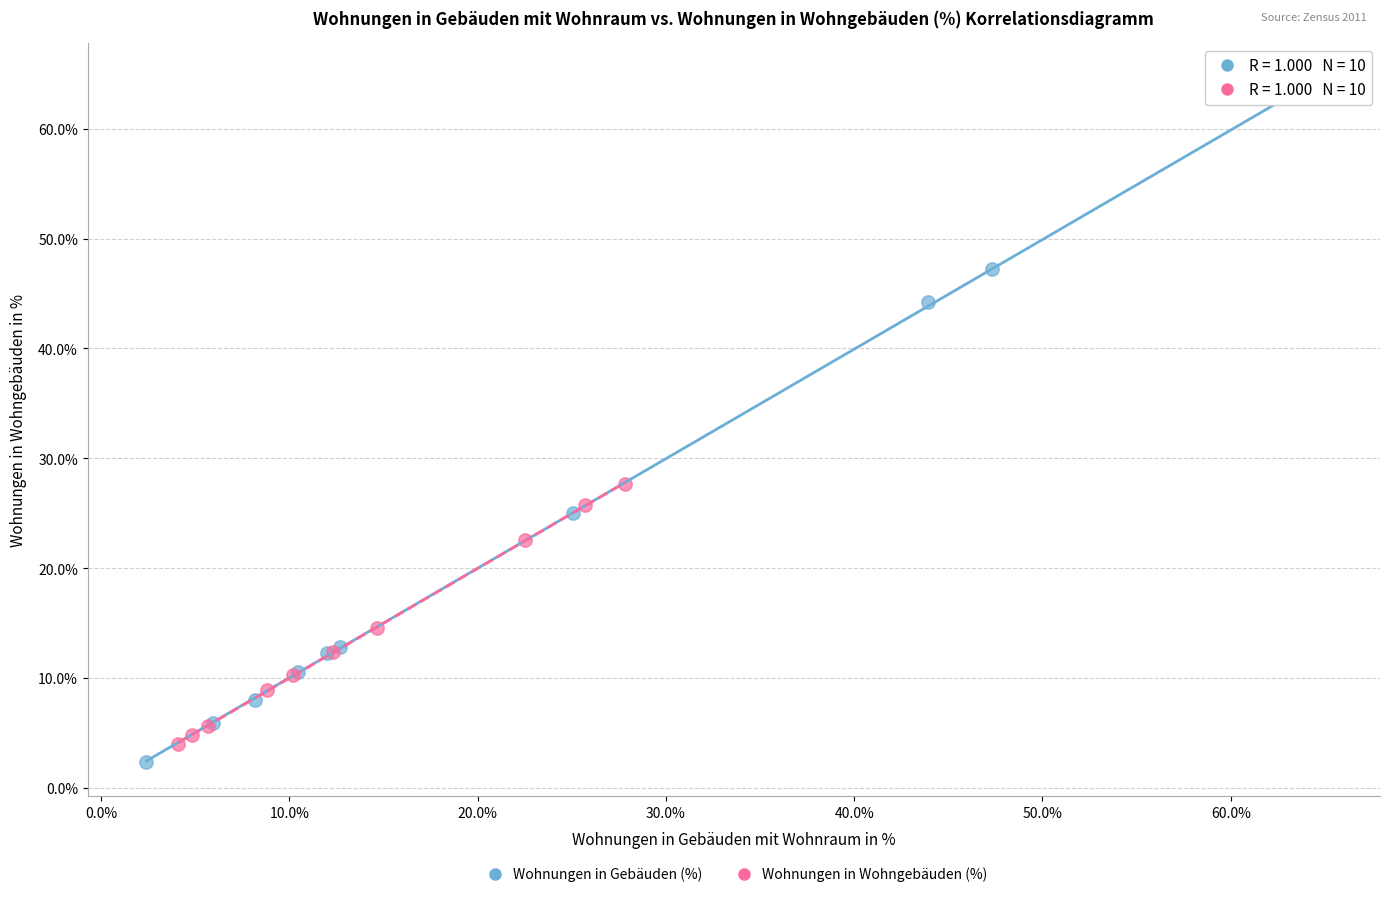

Which series has the largest Y range (max minus min)?

Wohnungen in Gebäuden (%)